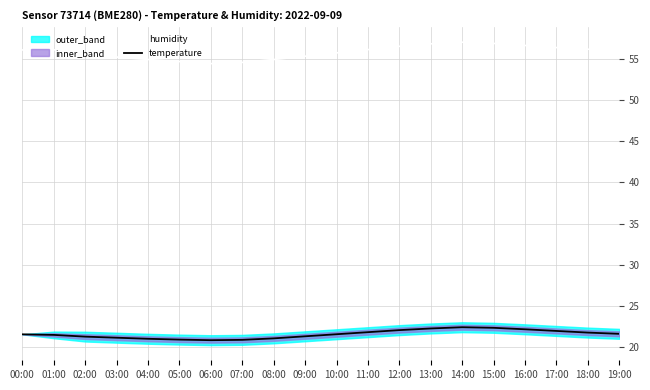

True or false: temperature and humidity intersect in this chart.

False